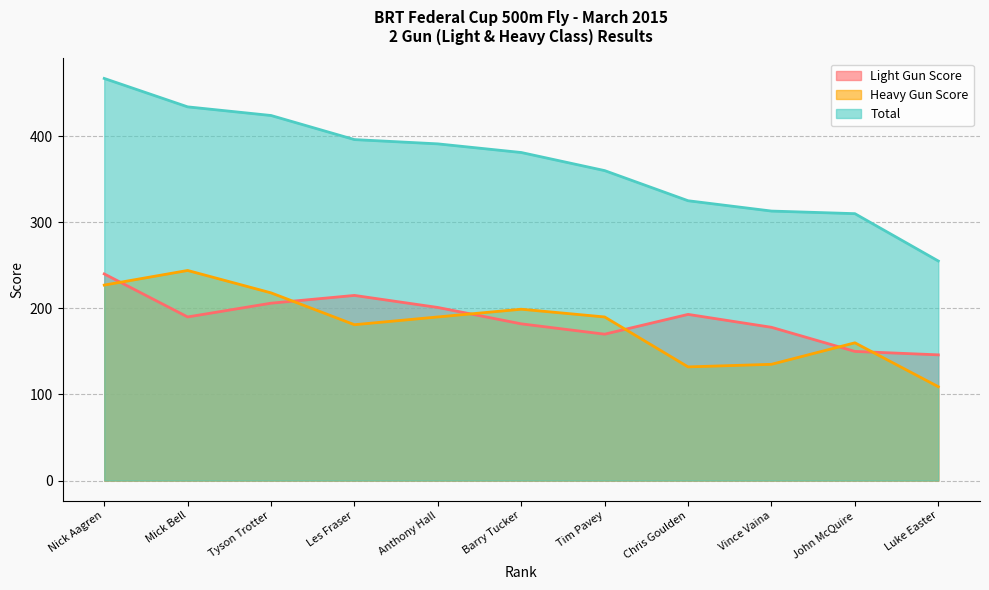

What is the minimum value shown in the chart?

109.0